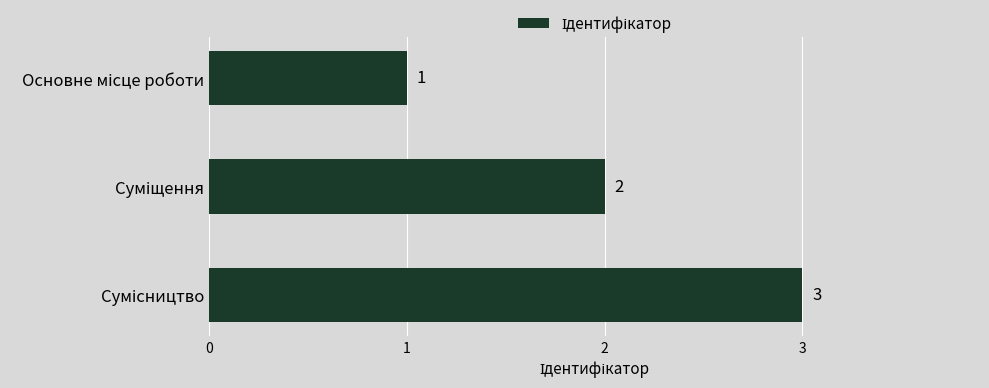

What is the value of the 3rd bar from the top?

3